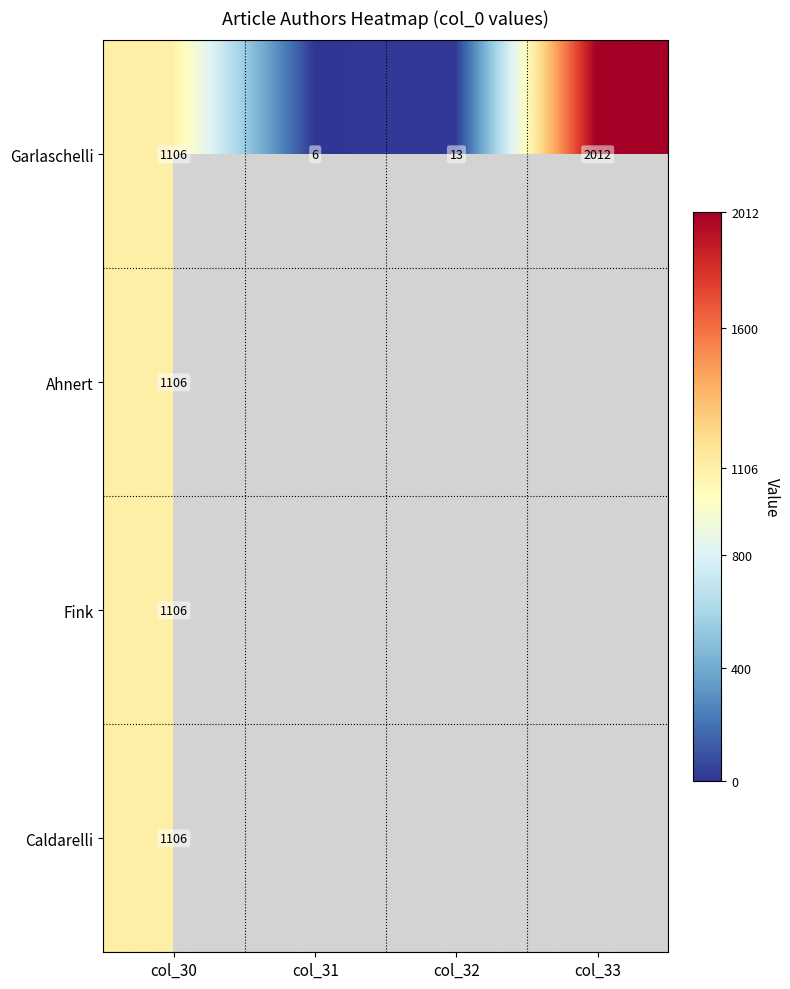

At which label is Garlaschelli closest to 1009?

col_30